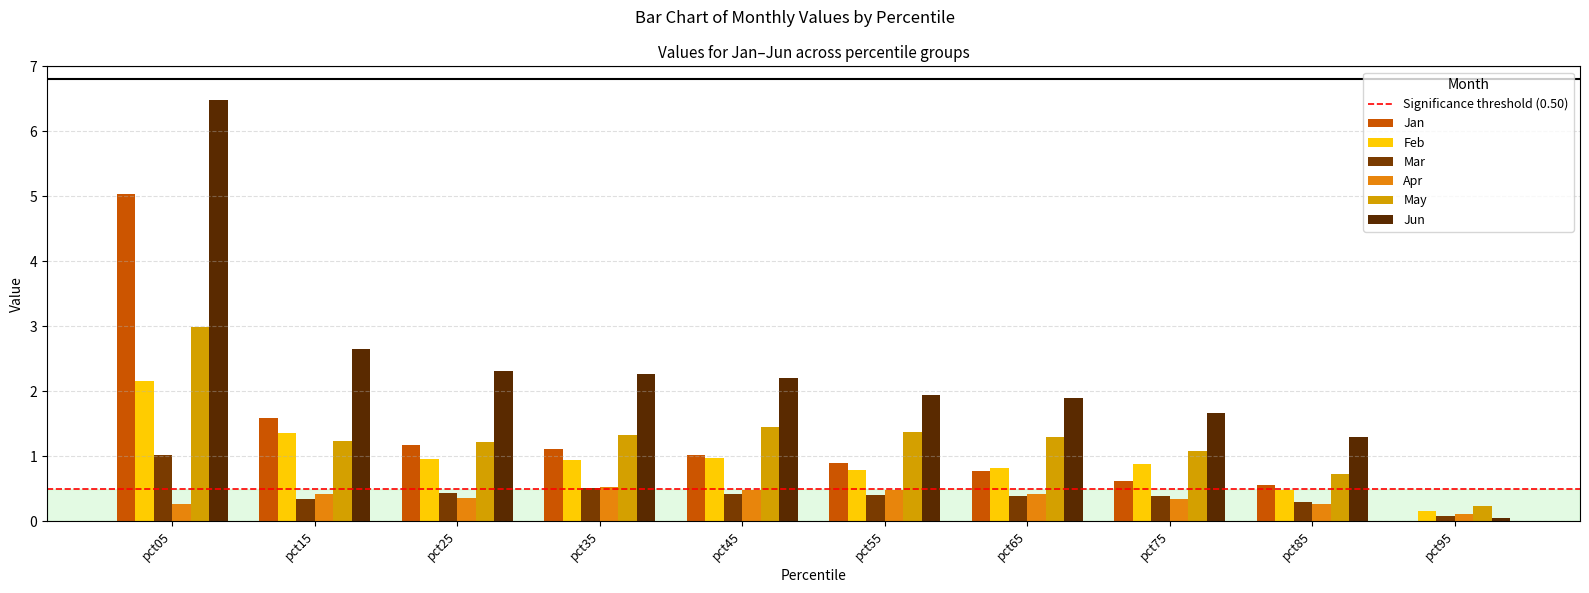

Which category has the highest value across all series?

pct05